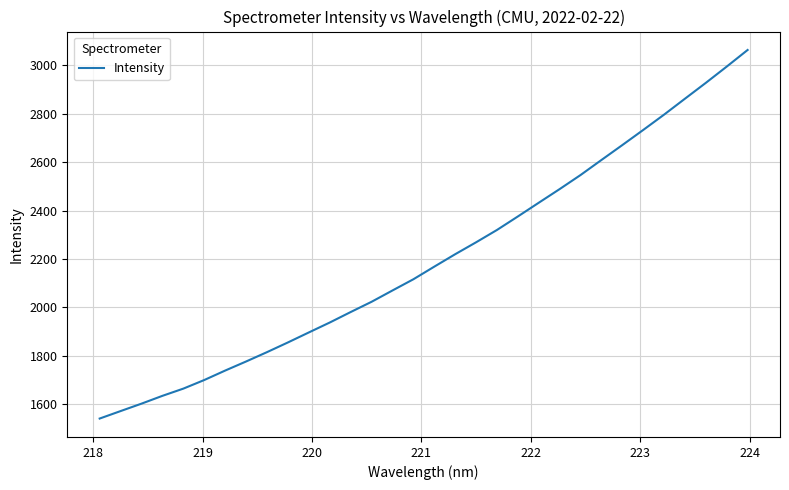

How many lines are shown in the chart?

1